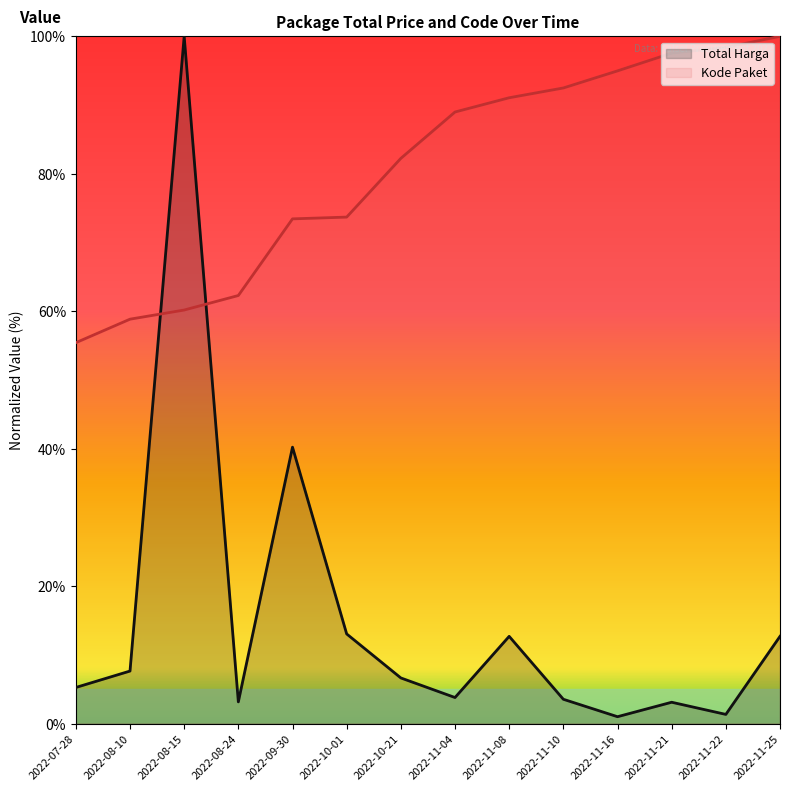

At which label is Kode Paket closest to 77?

2022-10-01